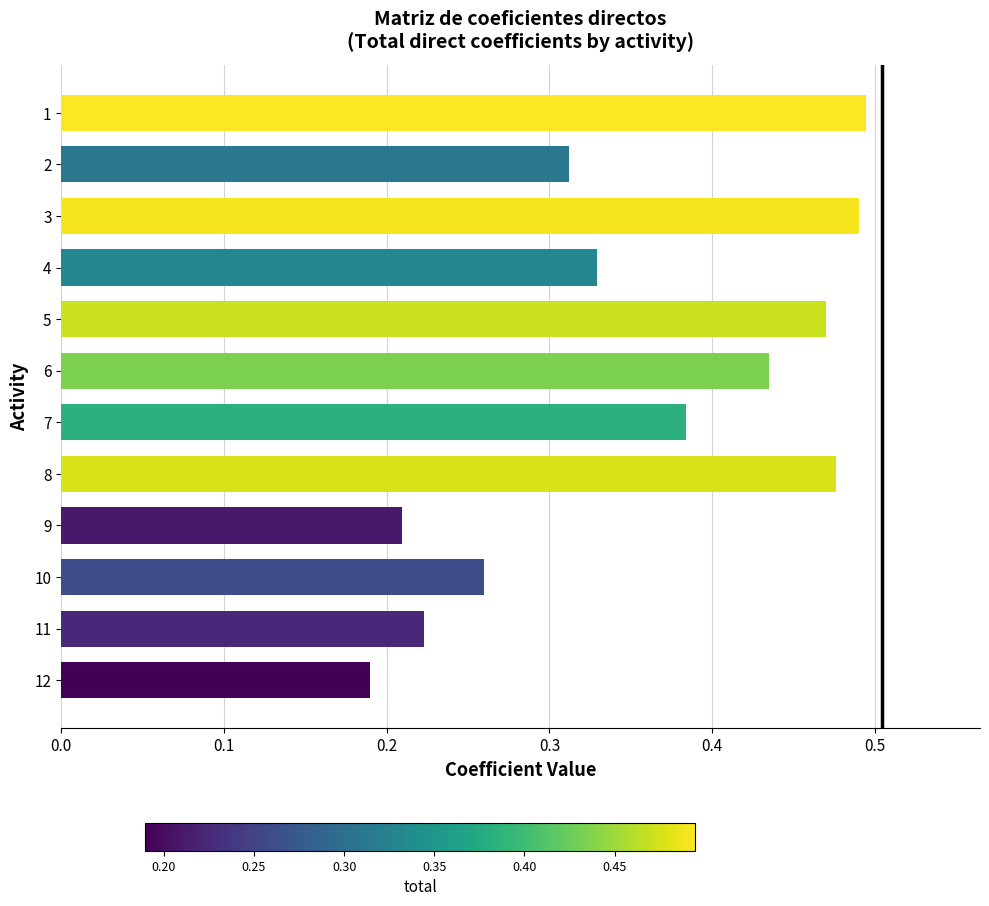

Which has a higher value, 12 or 10?

10